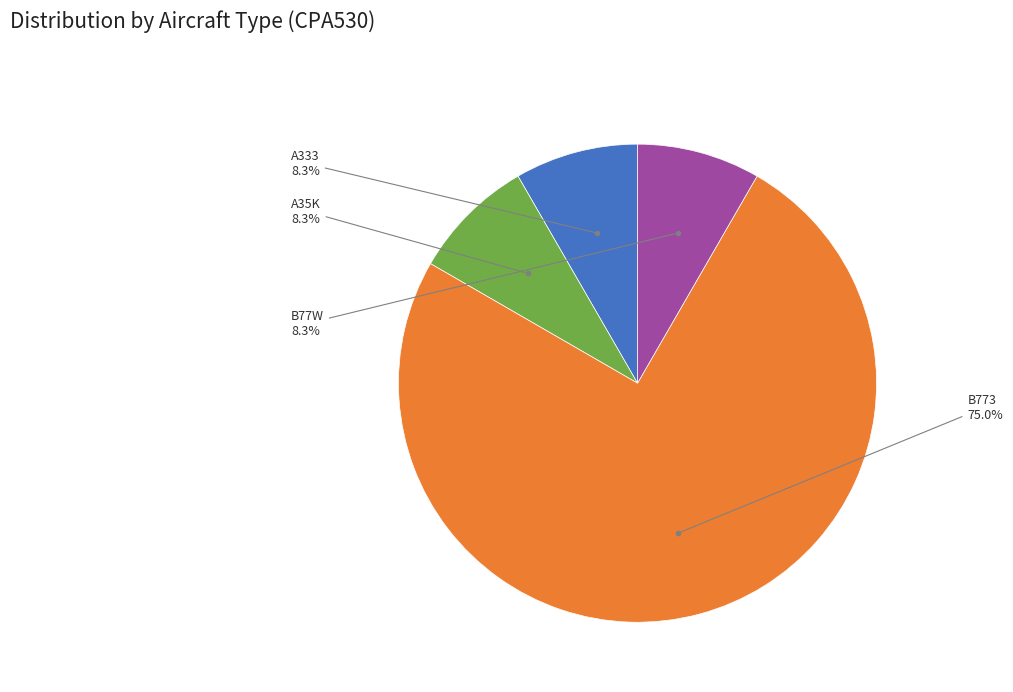

Is there a majority slice in this chart?

Yes